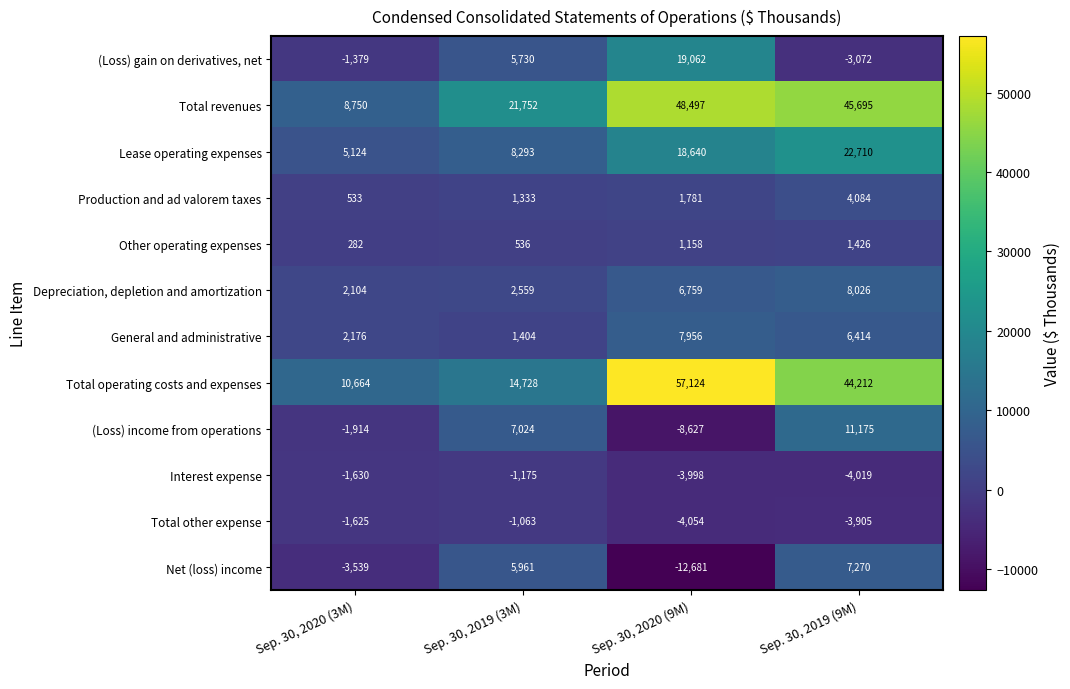

Count the number of categories in the chart.

4